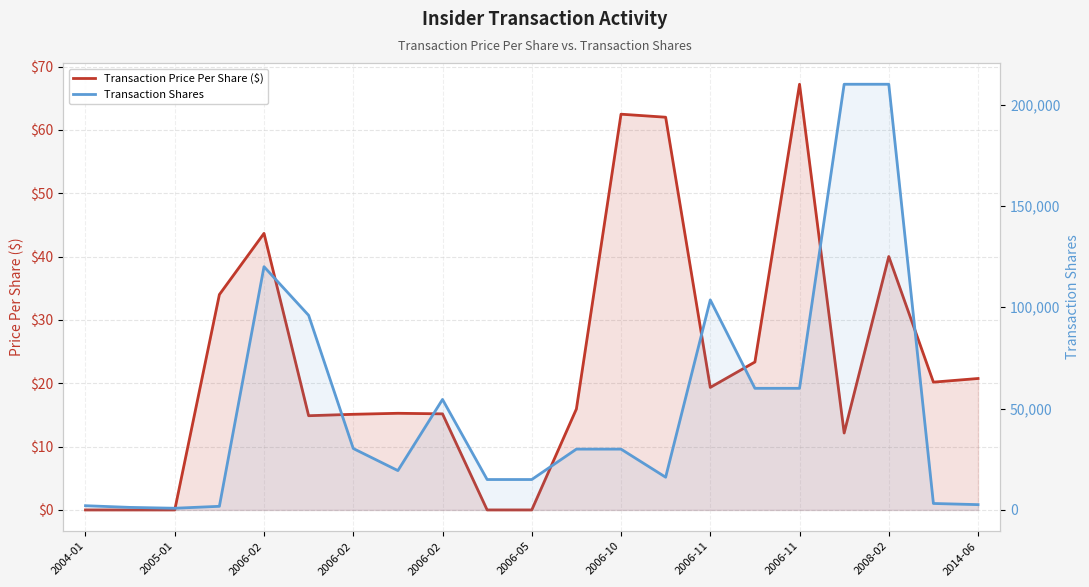

At 2006-05, list the series in order from largest to smallest.

Transaction Shares, Transaction Price Per Share ($)